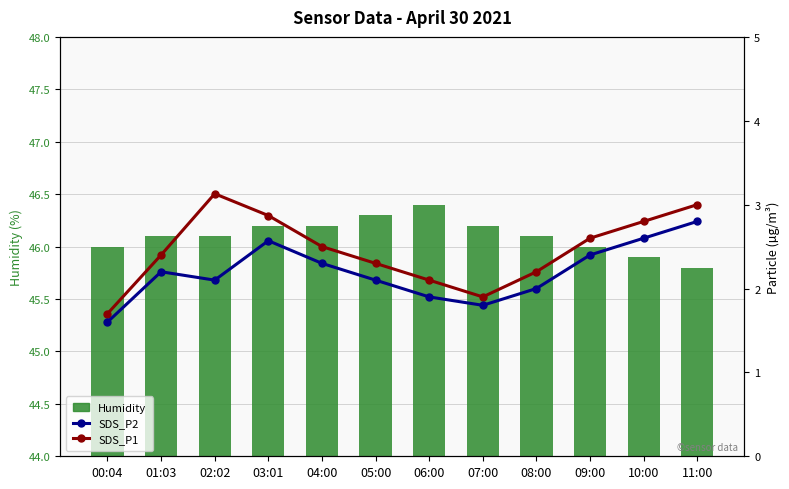

Rank the categories by SDS_P2 value from lowest to highest.

00:04, 07:00, 06:00, 08:00, 02:02, 05:00, 01:03, 04:00, 09:00, 03:01, 10:00, 11:00